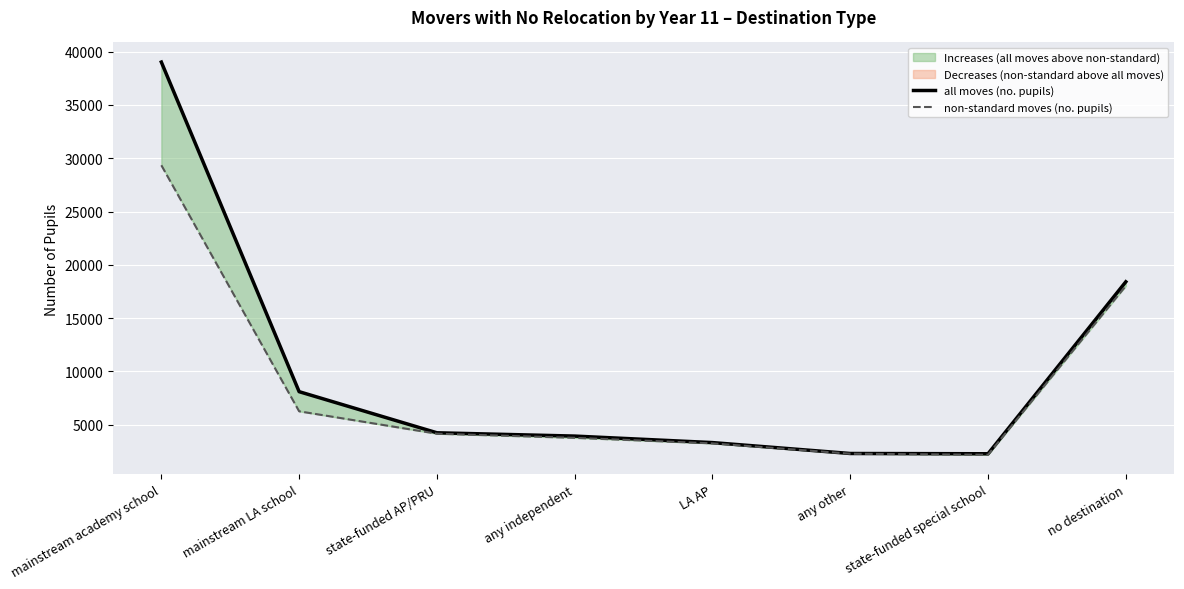

How many lines are shown in the chart?

2